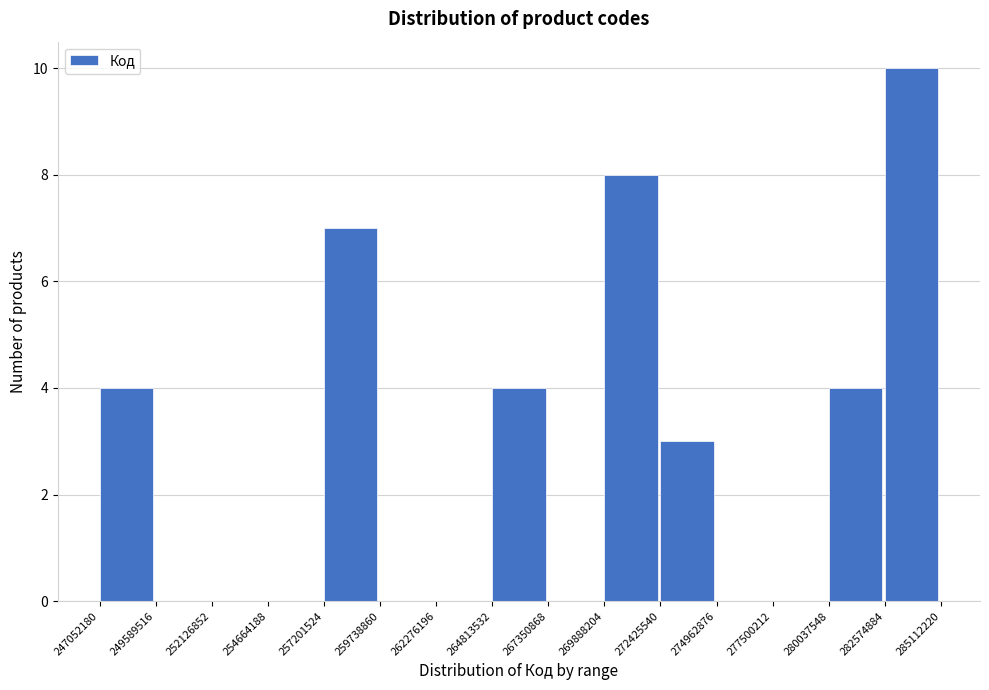

Reading left to right, list every bar in this chart as the range it spans on the x-axis followed by its height. The values are not printed on the chart, so give them approximately, as read against the axis.

247052180 to 249589516: 4
249589516 to 252126852: 0
252126852 to 254664188: 0
254664188 to 257201524: 0
257201524 to 259738860: 7
259738860 to 262276196: 0
262276196 to 264813532: 0
264813532 to 267350868: 4
267350868 to 269888204: 0
269888204 to 272425540: 8
272425540 to 274962876: 3
274962876 to 277500212: 0
277500212 to 280037548: 0
280037548 to 282574884: 4
282574884 to 285112220: 10